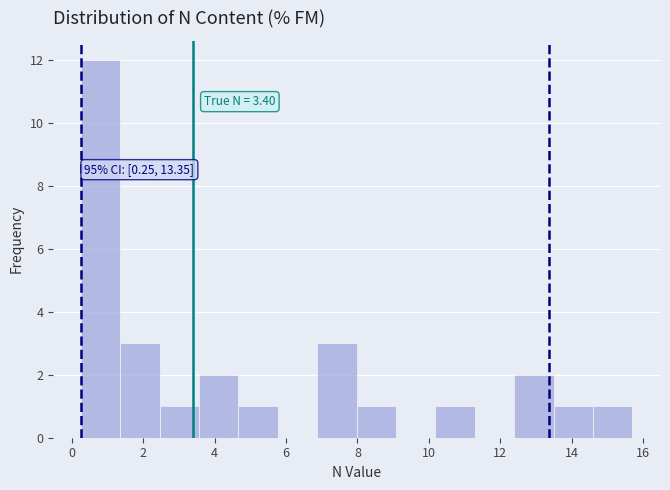

Which range on the x-axis has the tallest bar?

0.2 to 1.4